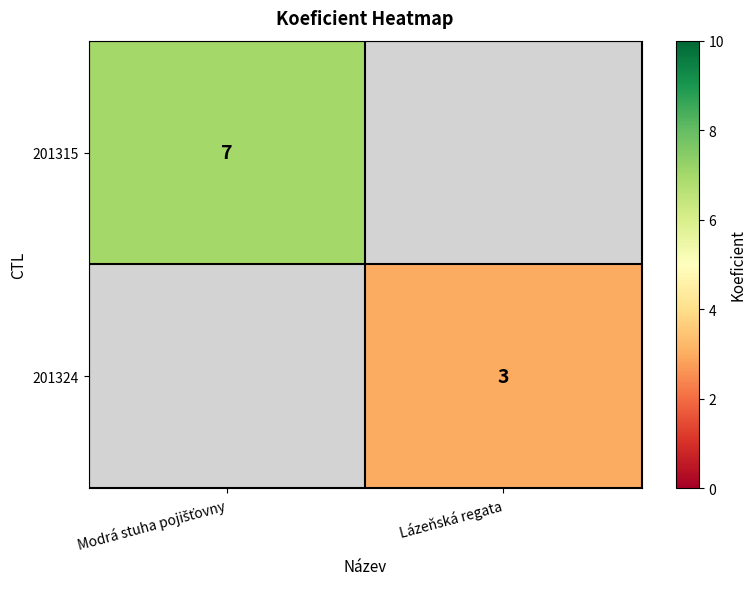

Is it true that 201324 equals 3 at Lázeňská regata?

True